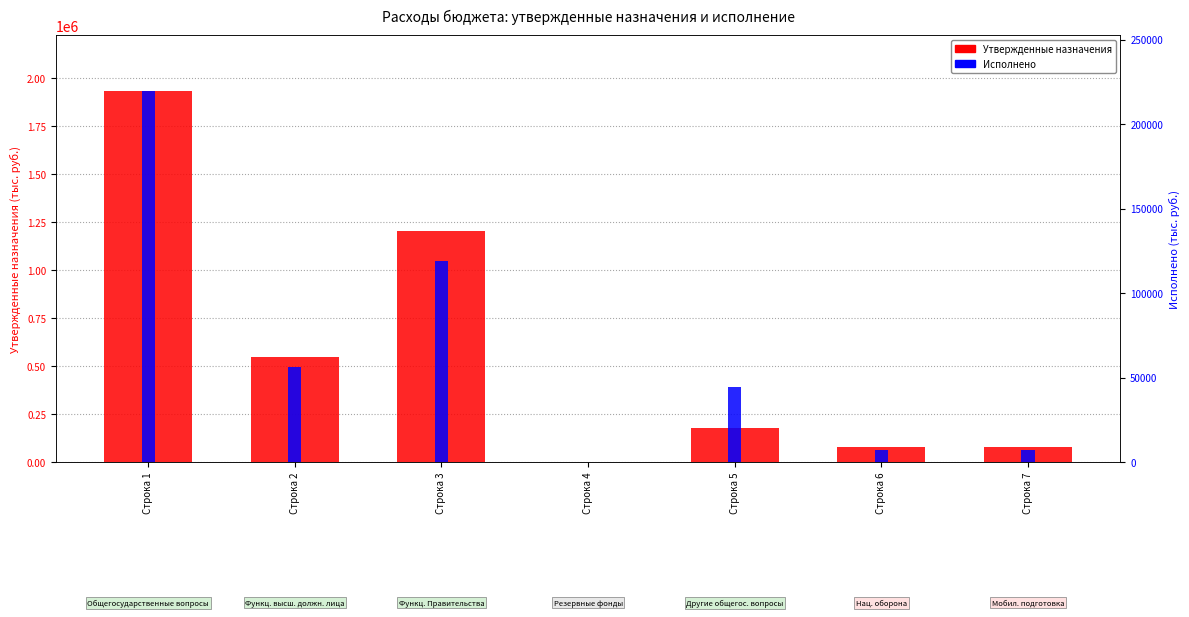

Count the number of data series in this chart.

2